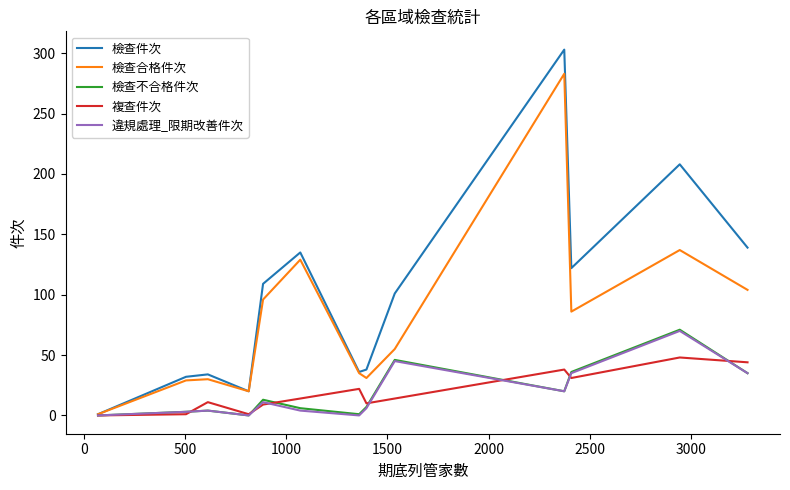

What is the highest value of the 複查件次 series?

48